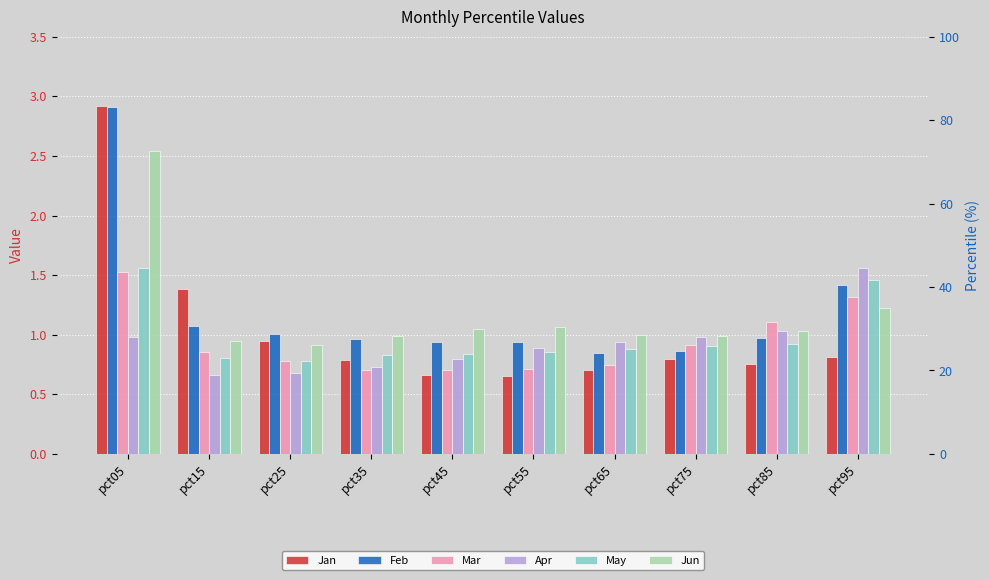

What is the value of the Feb bar at the 5th from the left?

0.9